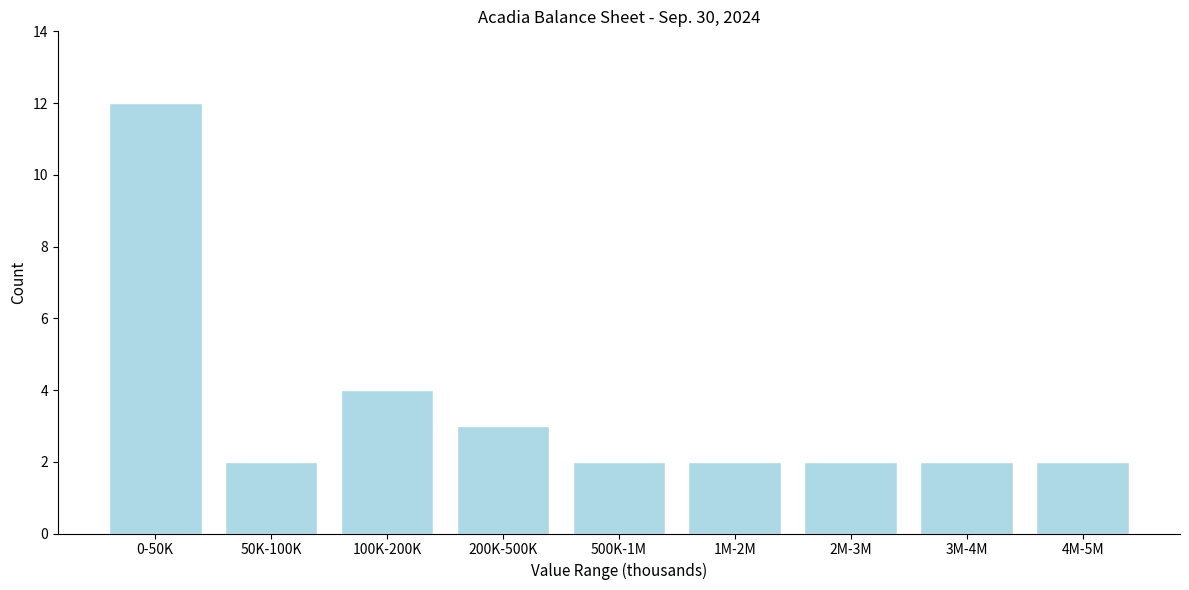

Reading left to right, what are all the values shown in this chart?

0-50K=12	50K-100K=2	100K-200K=4	200K-500K=3	500K-1M=2	1M-2M=2	2M-3M=2	3M-4M=2	4M-5M=2